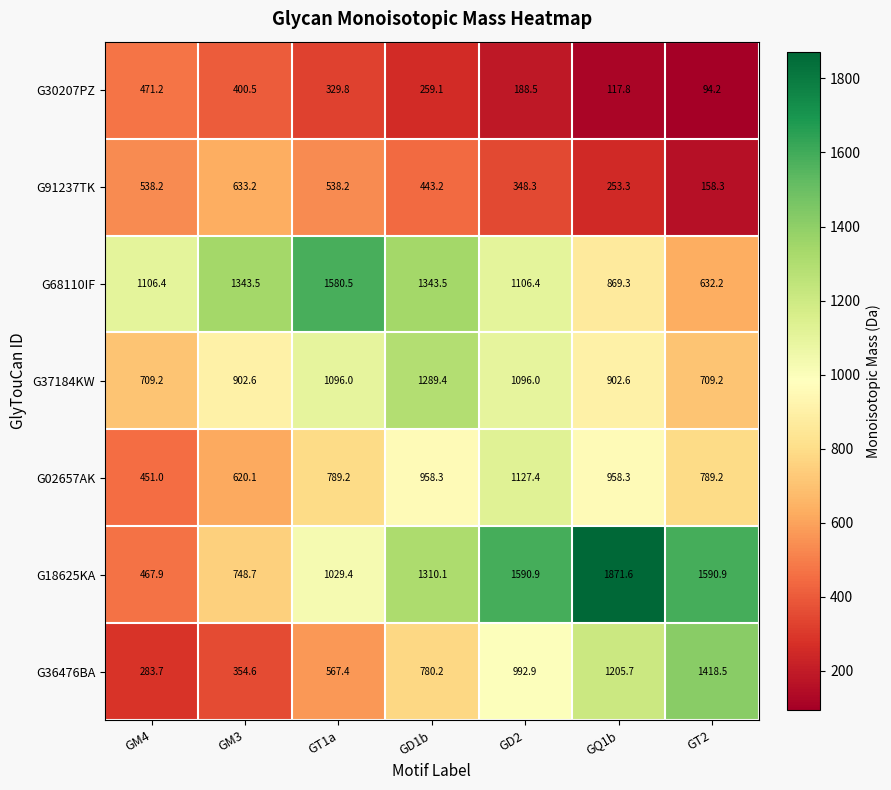

The value of G91237TK at GM3 is 1029.9. True or false?

False